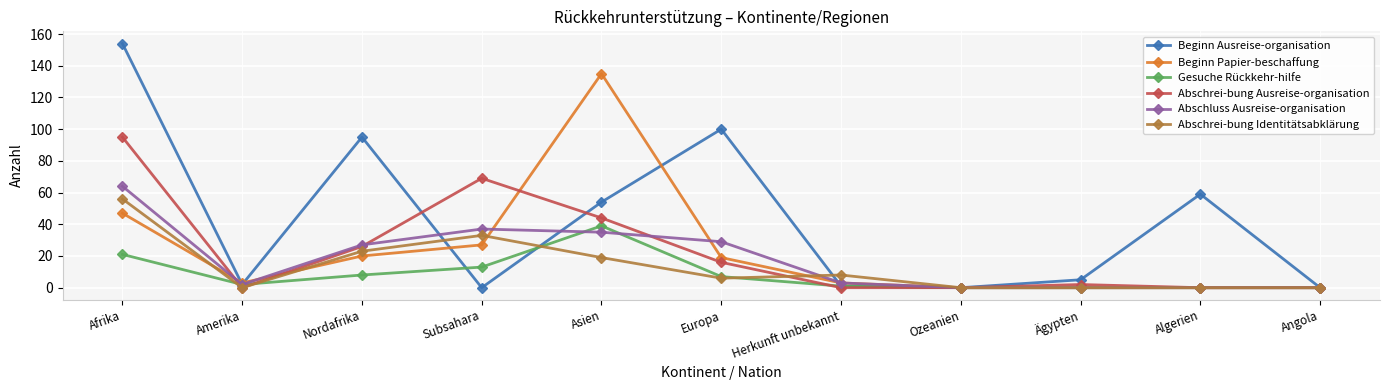

List the series in order of their peak value, lowest first.

Gesuche Rückkehr-hilfe, Abschrei-bung Identitätsabklärung, Abschluss Ausreise-organisation, Abschrei-bung Ausreise-organisation, Beginn Papier-beschaffung, Beginn Ausreise-organisation